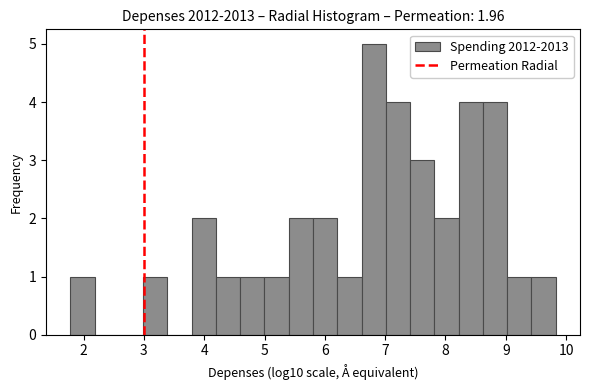

Reading left to right, list every bar in this chart as the range it spans on the x-axis followed by its height. Neither the bar edges nor the heights are printed on the chart, so give them approximately, as read against the axes.

1.8 to 2.2: 1
2.2 to 2.6: 0
2.6 to 3.0: 0
3.0 to 3.4: 1
3.4 to 3.8: 0
3.8 to 4.2: 2
4.2 to 4.6: 1
4.6 to 5.0: 1
5.0 to 5.4: 1
5.4 to 5.8: 2
5.8 to 6.2: 2
6.2 to 6.6: 1
6.6 to 7.0: 5
7.0 to 7.4: 4
7.4 to 7.8: 3
7.8 to 8.2: 2
8.2 to 8.6: 4
8.6 to 9.0: 4
9.0 to 9.4: 1
9.4 to 9.8: 1